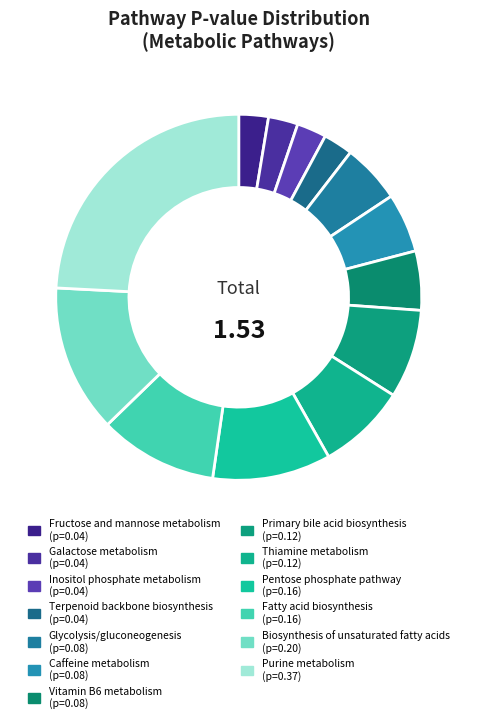

Do Caffeine metabolism and Thiamine metabolism together represent more than half of the pie?

No